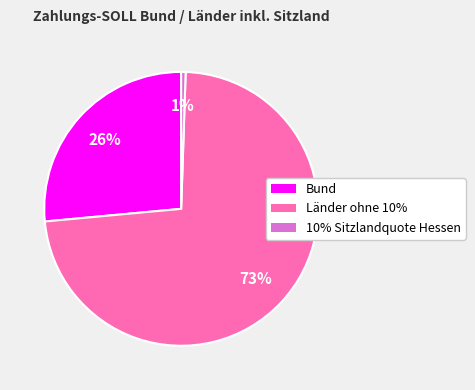

Is it true that 10% Sitzlandquote Hessen is 11% of the pie?

False